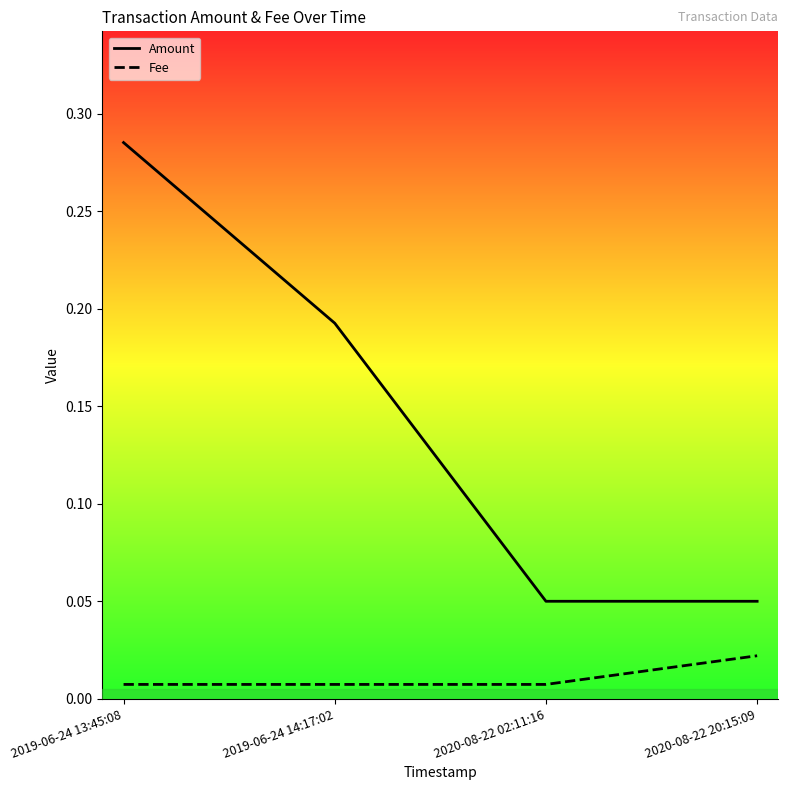

Rank the series by their average value, from lowest to highest.

Fee, Amount